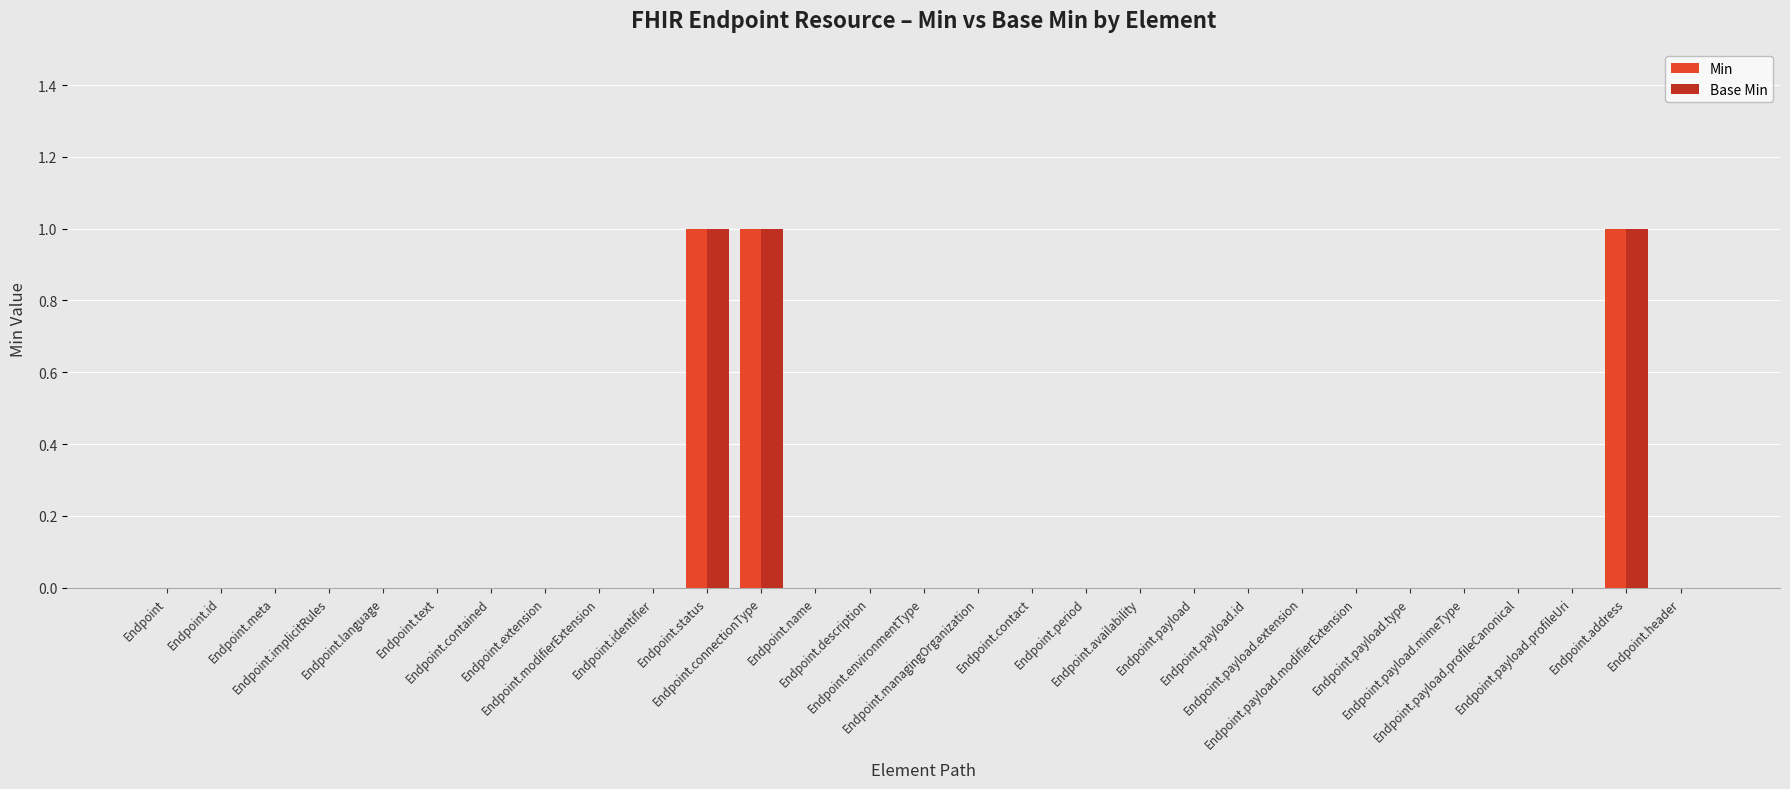

What is the sum of all Min values?

3